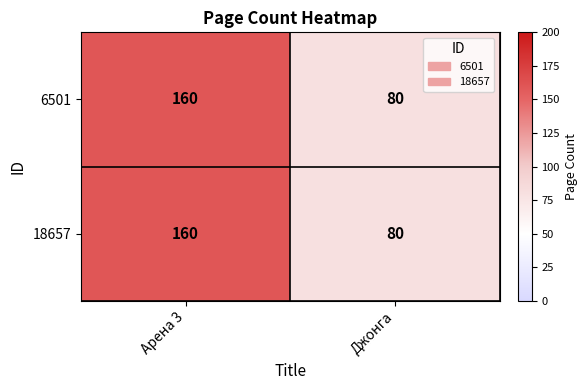

At which category is the sum across all series the highest?

Арена 3